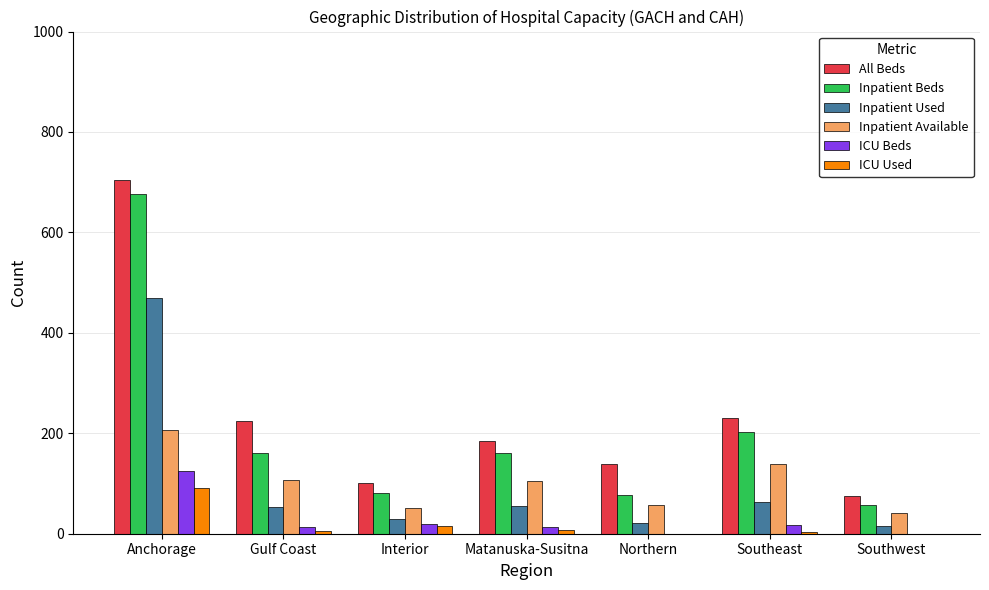

True or false: Inpatient Used has a value of 64 at Southeast.

True